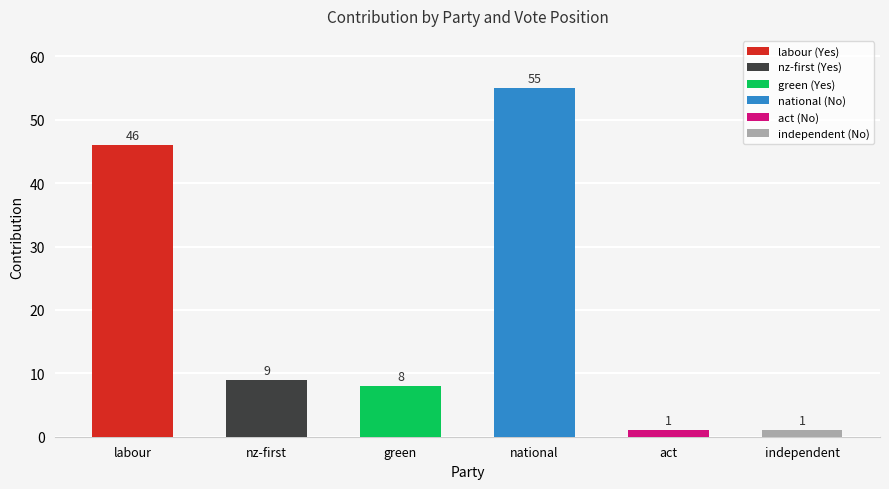

Rank the categories by No value from lowest to highest.

labour, nz-first, green, act, independent, national